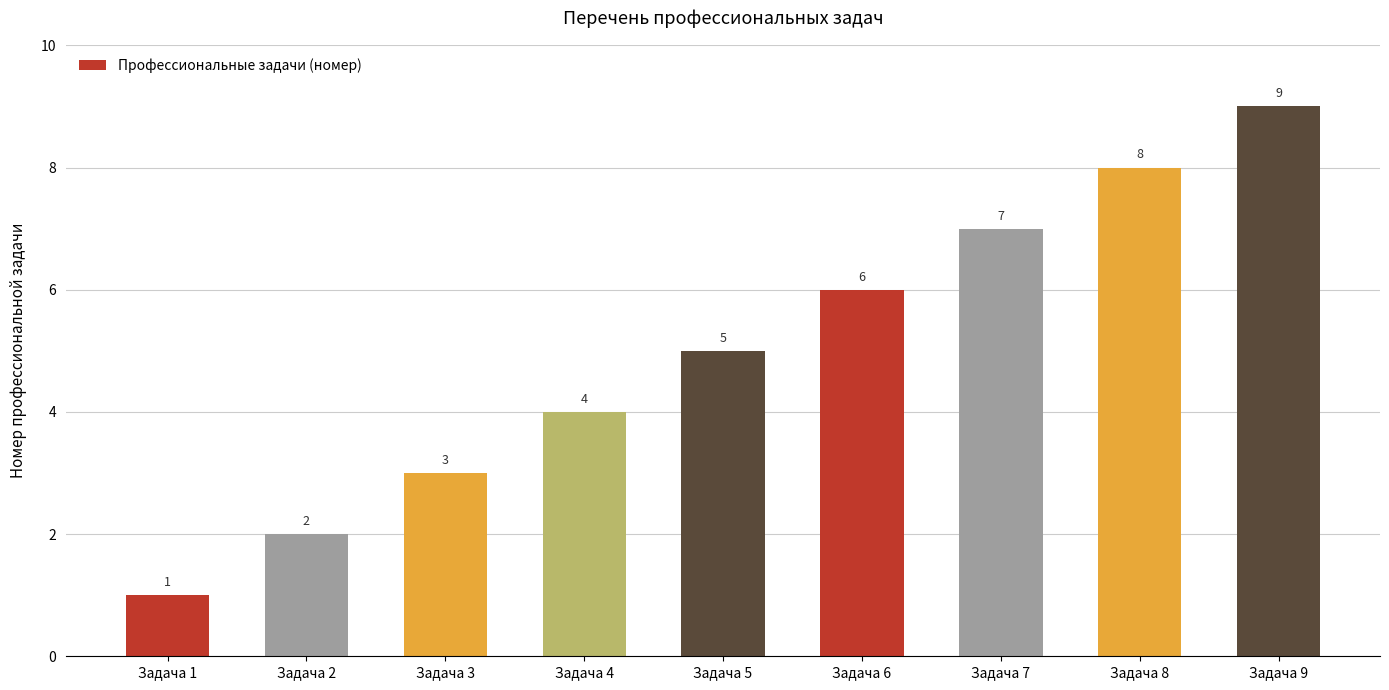

How many data points does each series have?

9